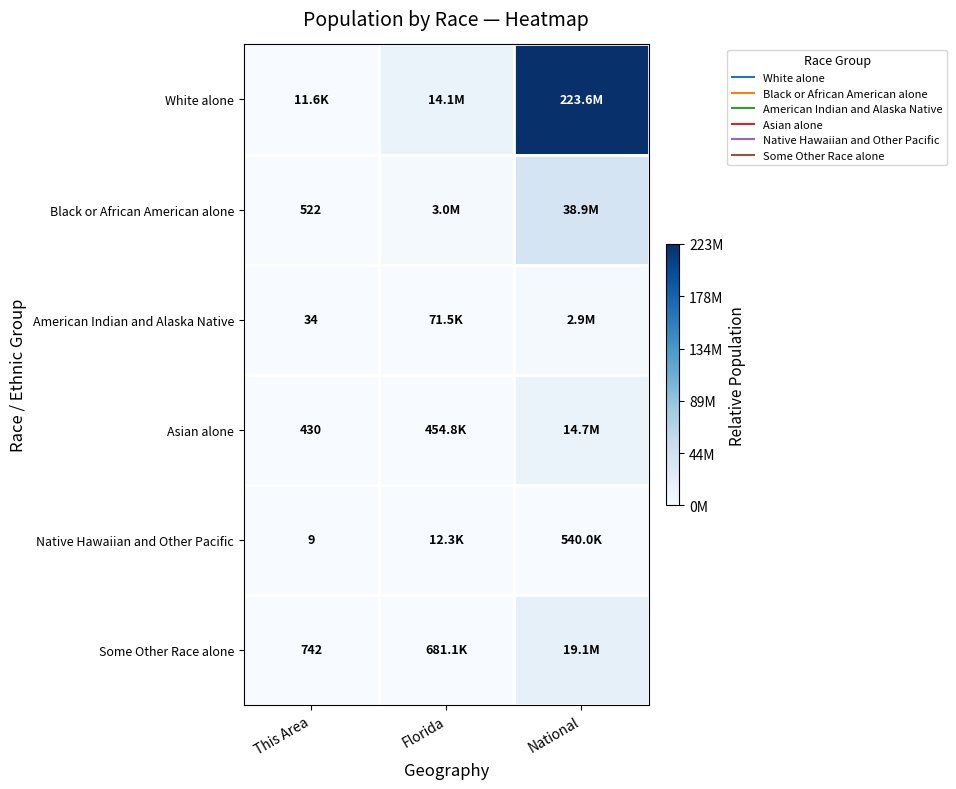

At how many categories does at least one series exceed 0?

3